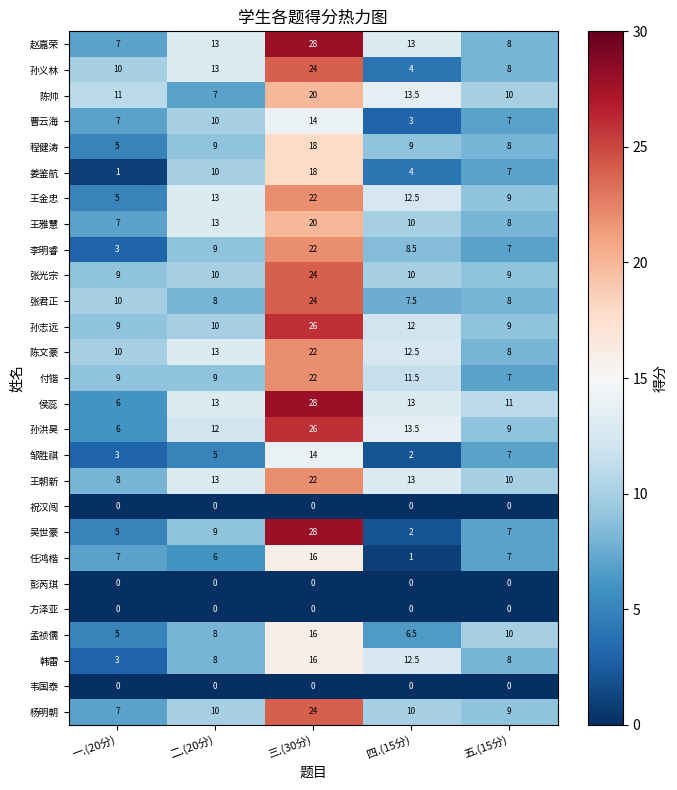

Which series has the largest total across all categories?

侯蕊